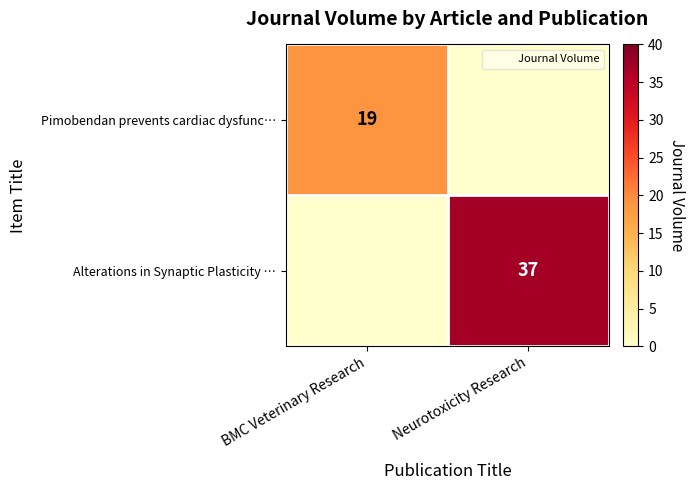

The Pimobendan prevents cardiac dysfunc… series shows 19 at BMC Veterinary Research. True or false?

True